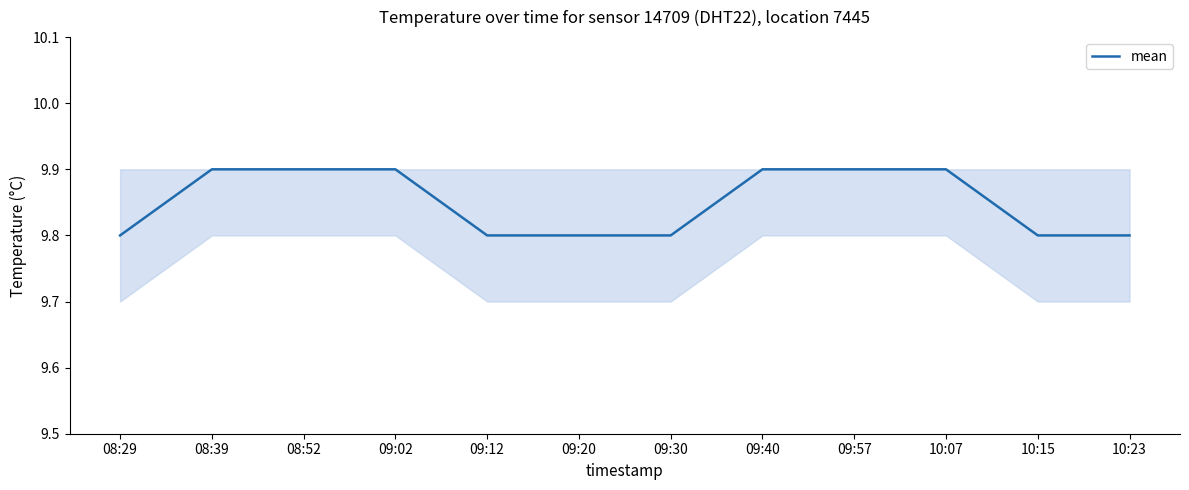

Count the number of data series in this chart.

1